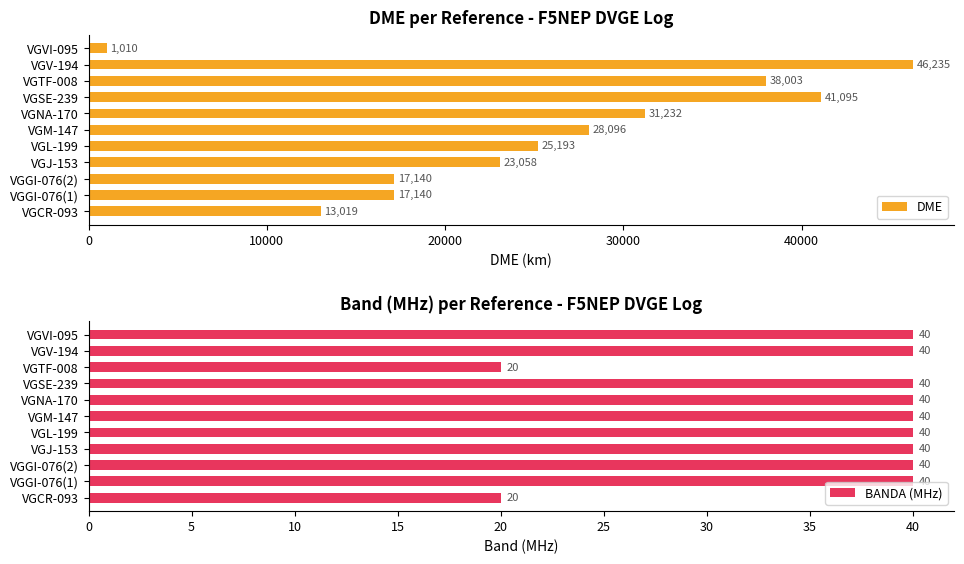

Reading left to right, transcribe all the data shown in this chart.

DME: 13019	17140	17140	23058	25193	28096	31232	41095	38003	46235	1010
BANDA (MHz): 20	40	40	40	40	40	40	40	20	40	40